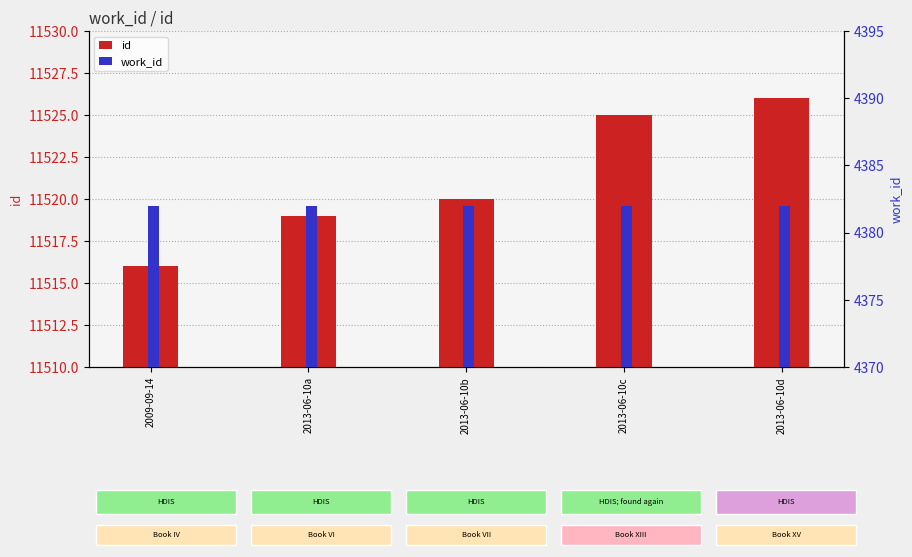

What is the lowest value of the id series?

11516